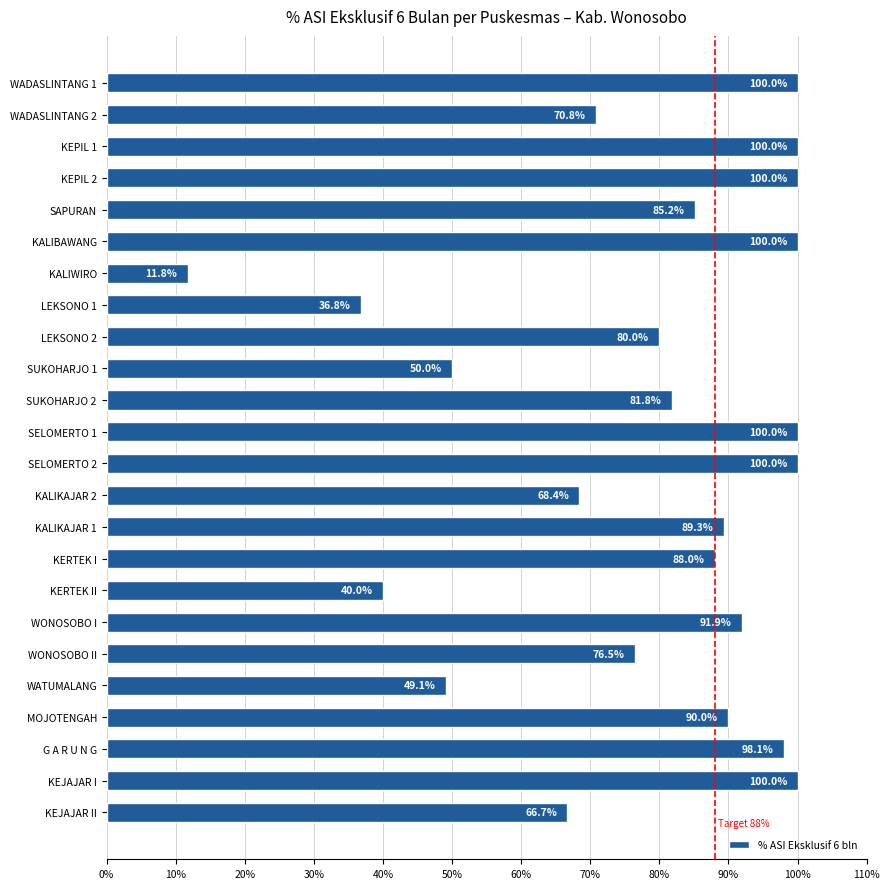

The chart shows a value of 131.5 at KEPIL 1. True or false?

False